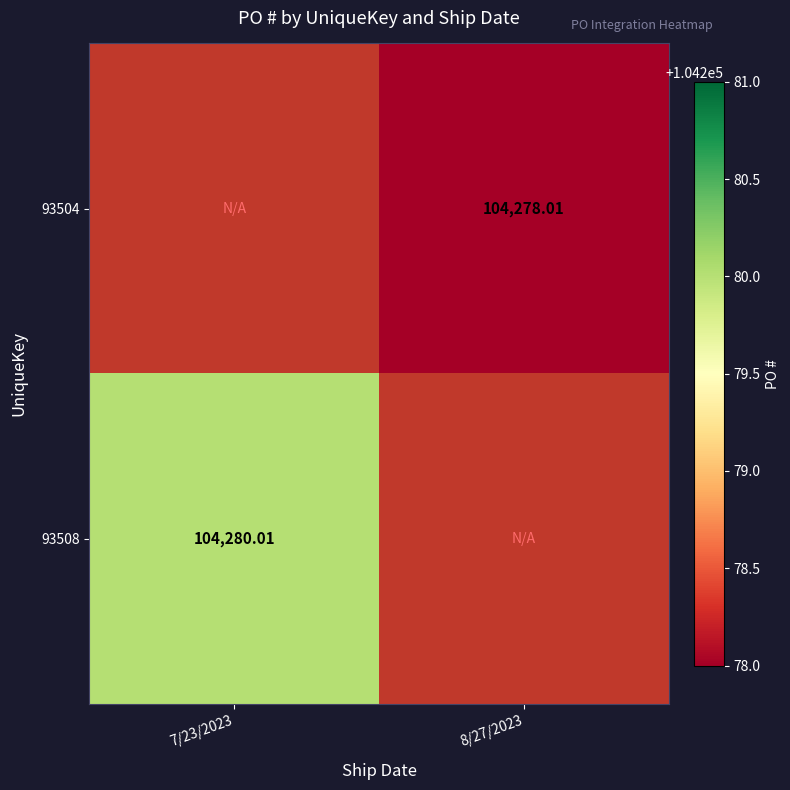

What value does the 93508 series have at 7/23/2023?

104280.0